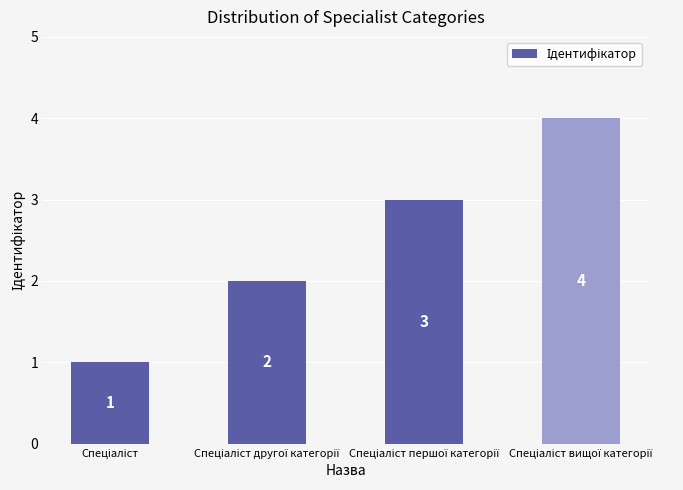

What is the value of the 2nd bar from the left?

2